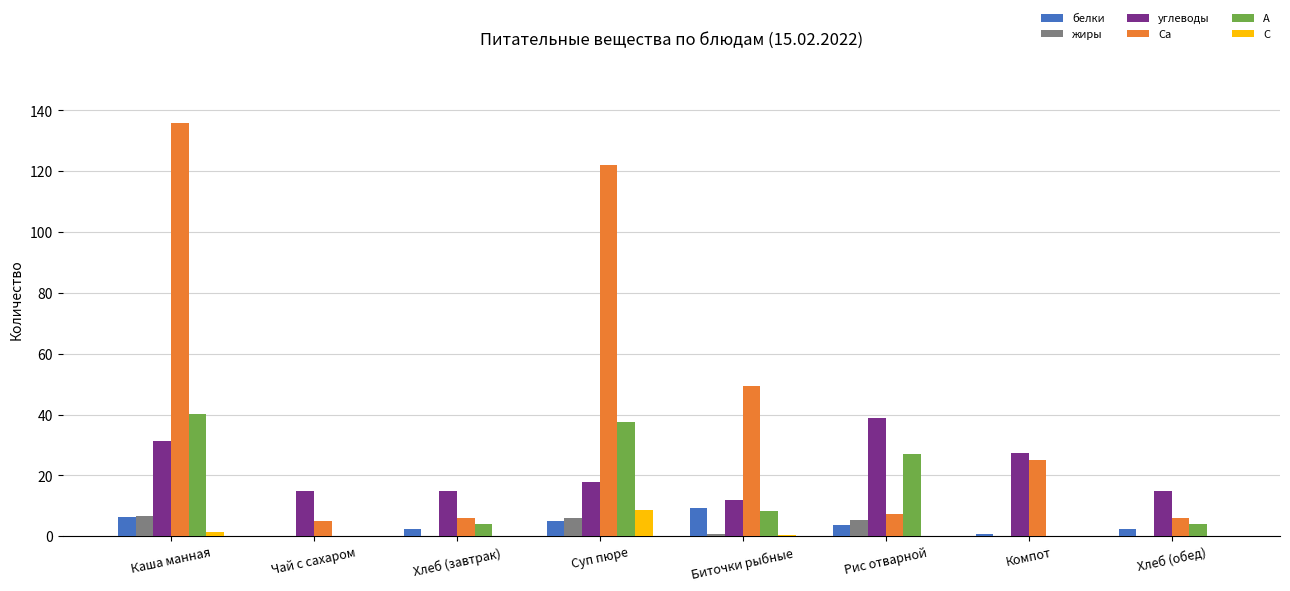

What is the greatest value displayed?

135.9